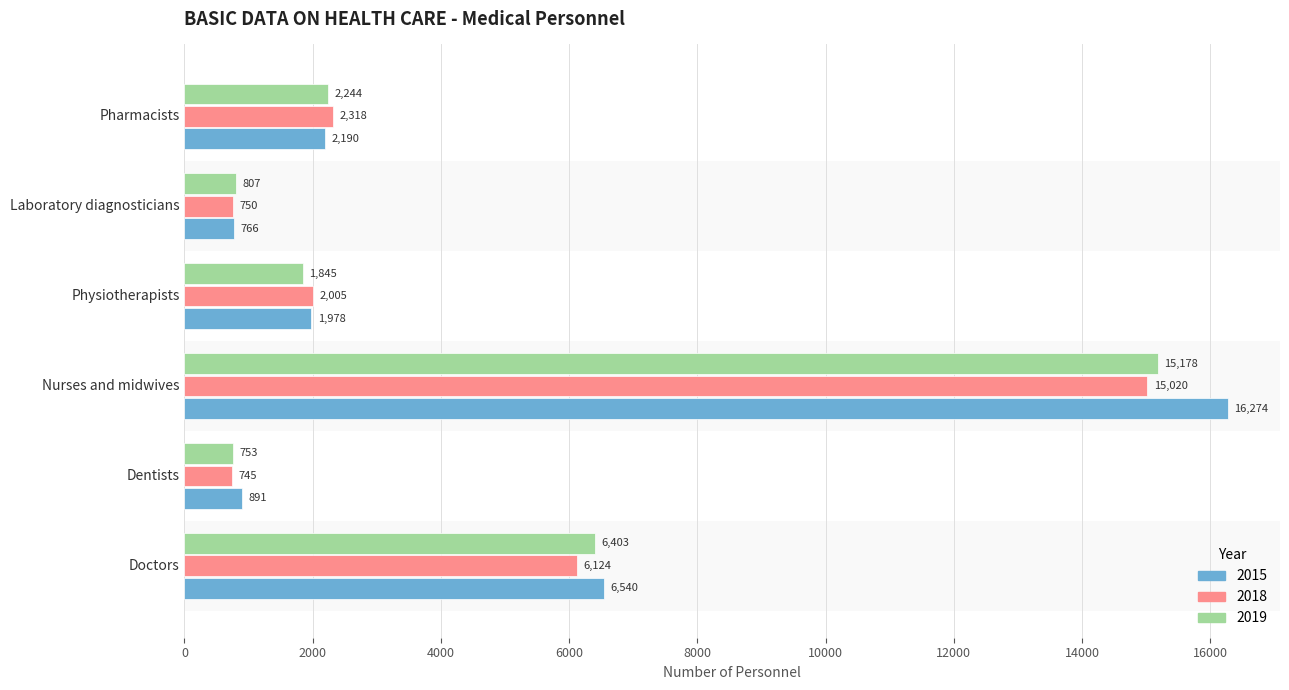

Rank the series at Dentists from lowest to highest value.

2018, 2019, 2015